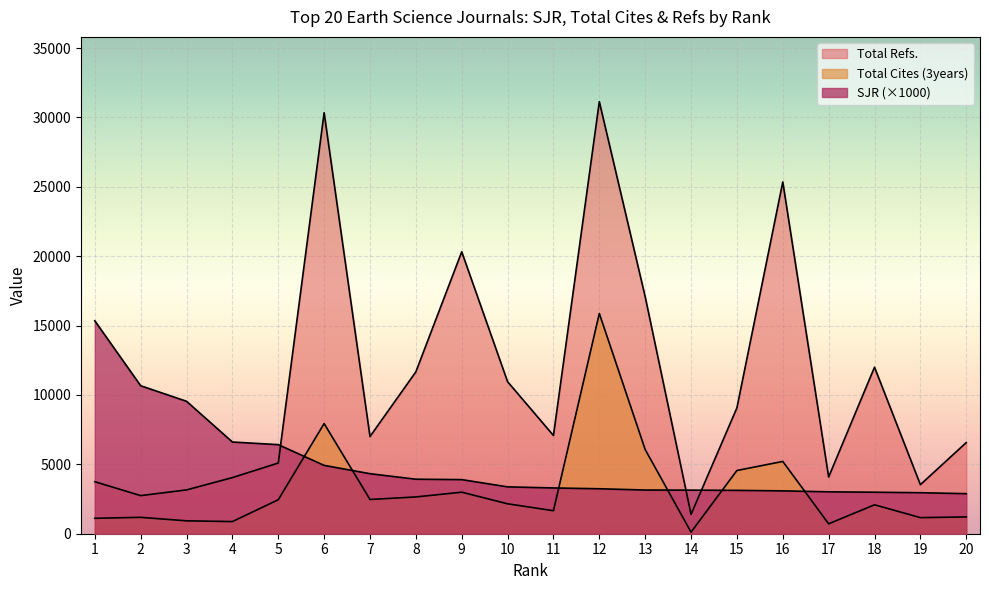

List the labels in order of Total Refs. value, largest first.

12, 6, 16, 9, 13, 18, 8, 10, 15, 11, 7, 20, 5, 17, 4, 1, 19, 3, 2, 14